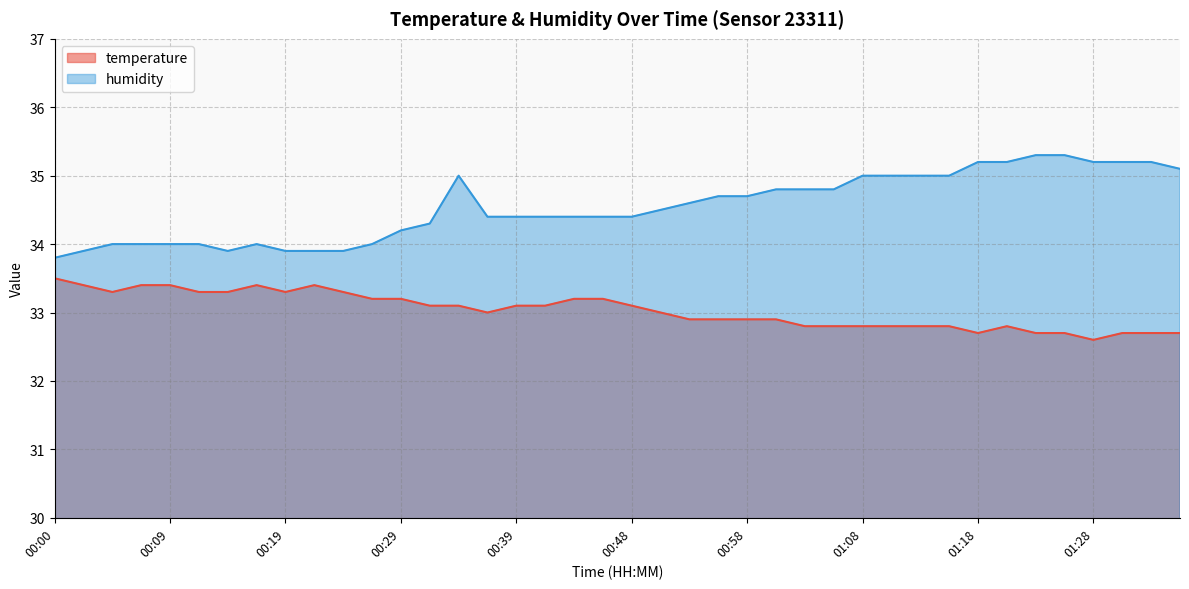

What is the maximum value for humidity?

35.3